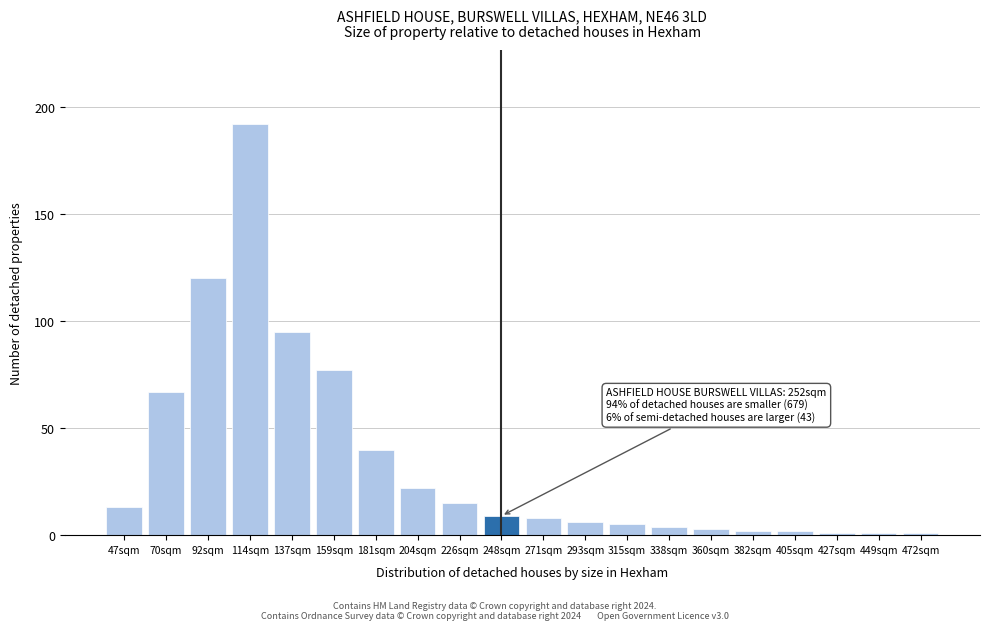

Reading left to right, extract all data points from this chart.

13	67	120	192	95	77	40	22	15	9	8	6	5	4	3	2	2	1	1	1